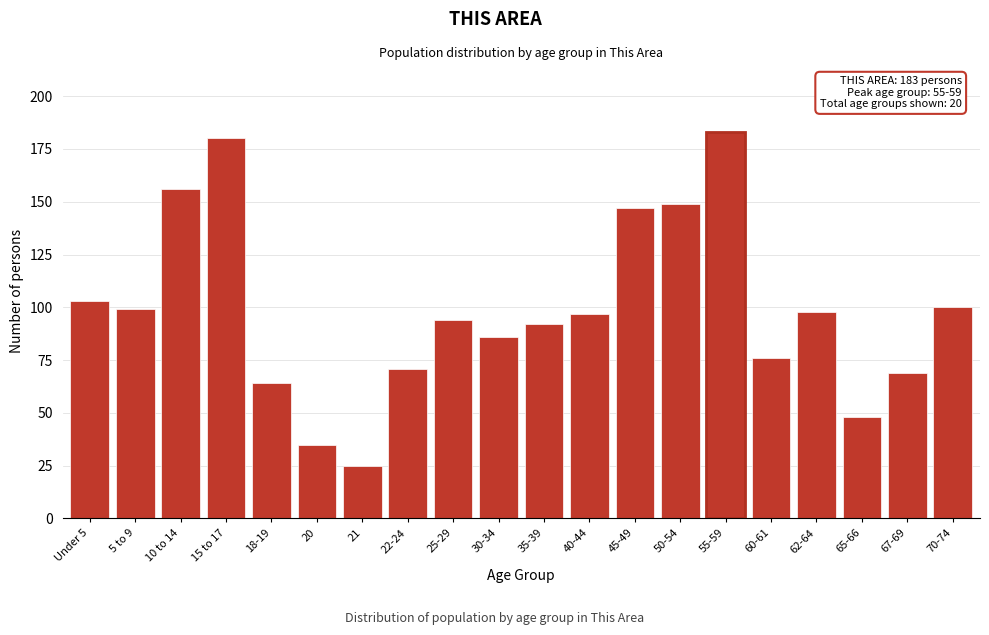

Reading left to right, transcribe all the data shown in this chart.

Under 5=103	5 to 9=99	10 to 14=156	15 to 17=180	18-19=64	20=35	21=25	22-24=71	25-29=94	30-34=86	35-39=92	40-44=97	45-49=147	50-54=149	55-59=183	60-61=76	62-64=98	65-66=48	67-69=69	70-74=100